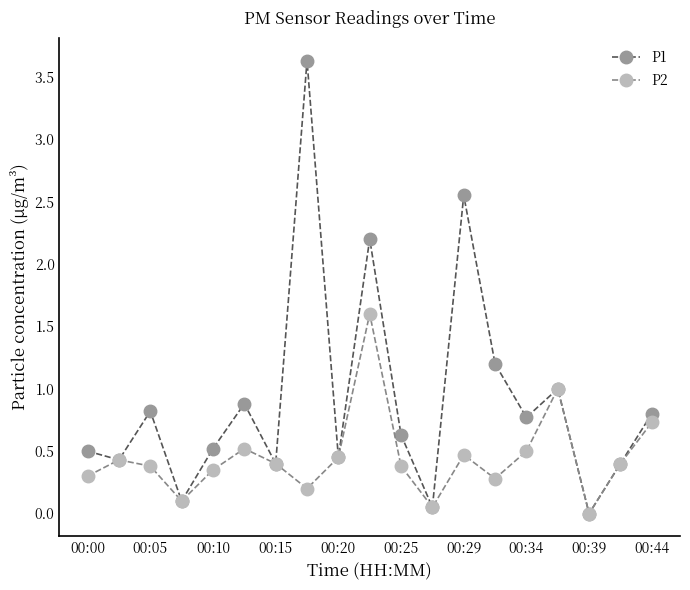

What are all the series names shown in the legend?

P1, P2